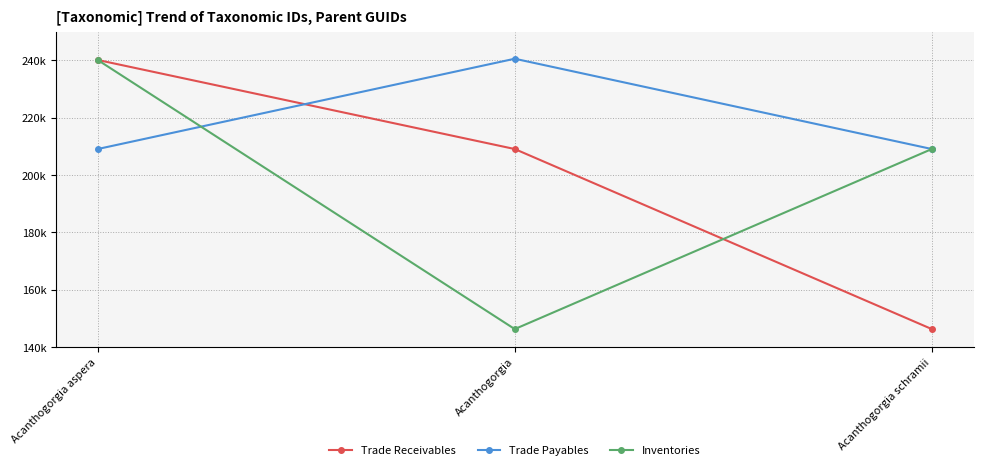

What are all the series names shown in the legend?

Trade Receivables, Trade Payables, Inventories